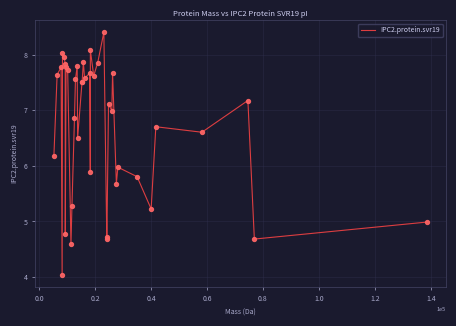

What is the maximum value shown in the chart?

8.4